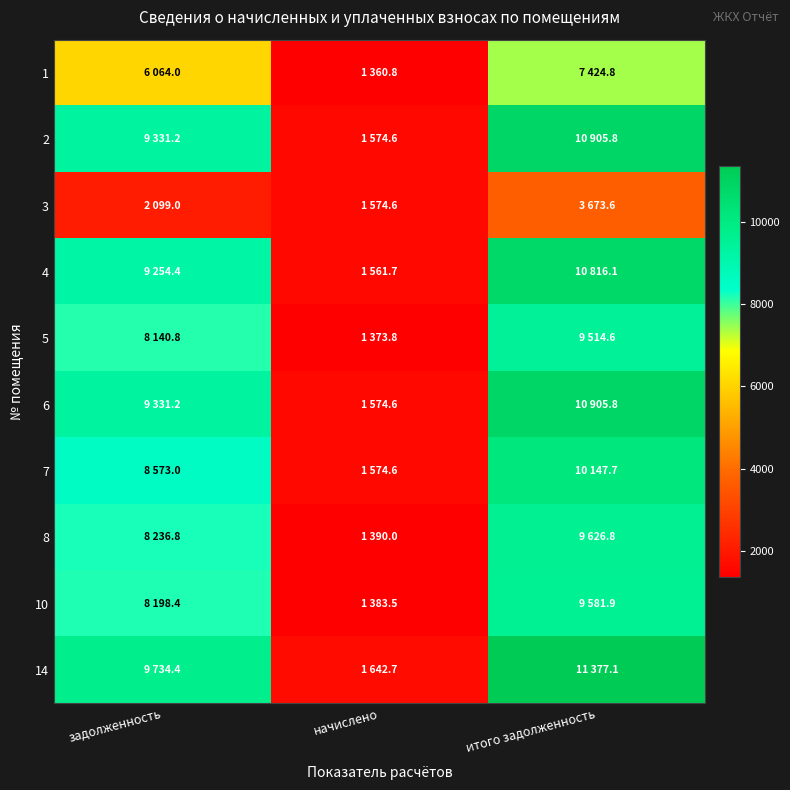

Reading left to right, what are all the values shown in this chart?

1: задолженность=6064.0	начислено=1360.8	итого задолженность=7424.8
2: задолженность=9331.2	начислено=1574.6	итого задолженность=10905.8
3: задолженность=2099.0	начислено=1574.6	итого задолженность=3673.6
4: задолженность=9254.4	начислено=1561.7	итого задолженность=10816.1
5: задолженность=8140.8	начислено=1373.8	итого задолженность=9514.6
6: задолженность=9331.2	начислено=1574.6	итого задолженность=10905.8
7: задолженность=8573.0	начислено=1574.6	итого задолженность=10147.7
8: задолженность=8236.8	начислено=1390.0	итого задолженность=9626.8
10: задолженность=8198.4	начислено=1383.5	итого задолженность=9581.9
14: задолженность=9734.4	начислено=1642.7	итого задолженность=11377.1